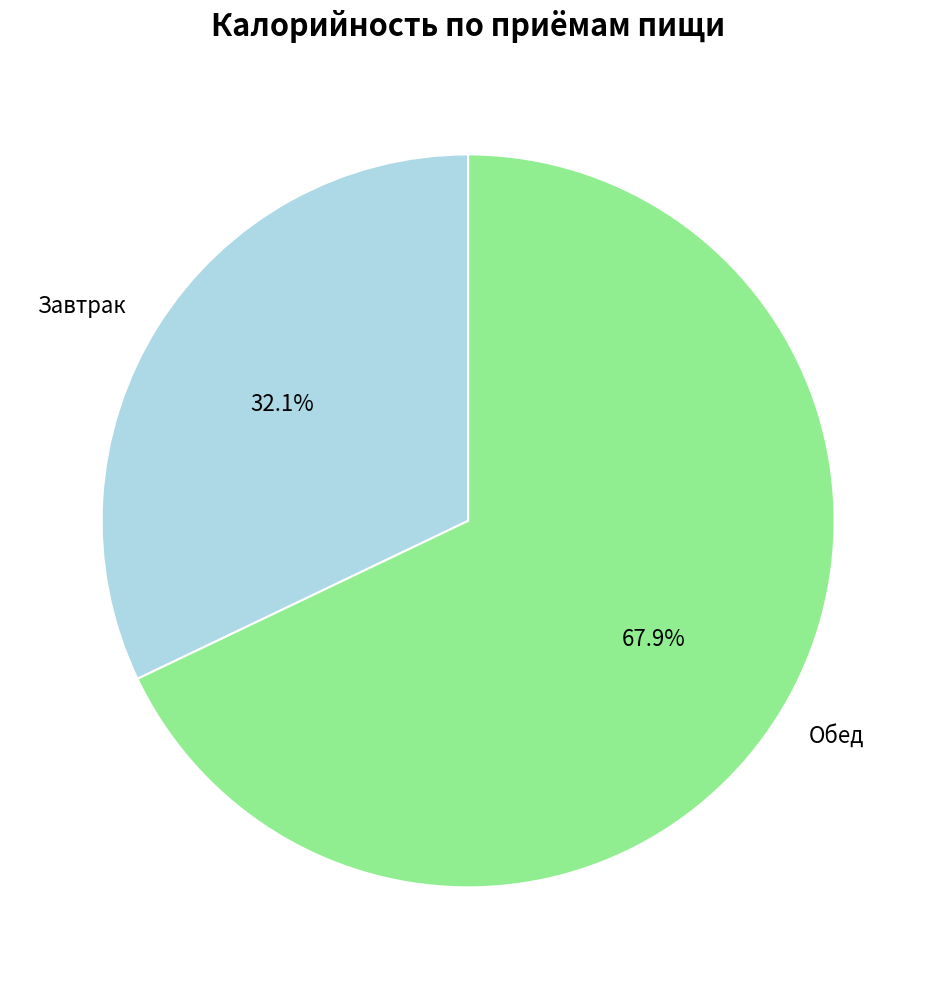

To the nearest percent, what is the difference between the largest and smallest slice percentages?

36%